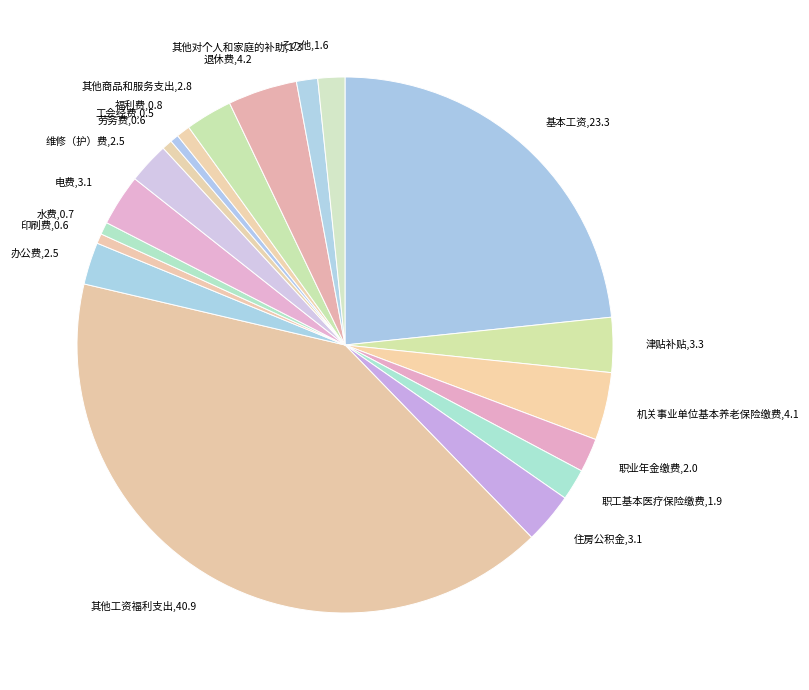

Do 基本工资 and 职工基本医疗保险缴费 together represent more than half of the pie?

No